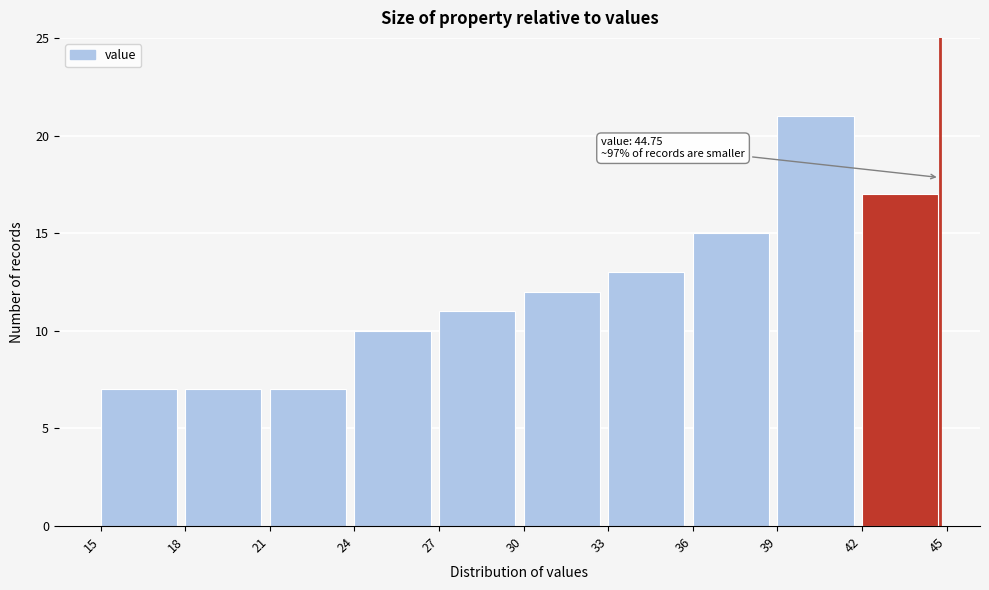

Over which range of the x-axis is the bar tallest?

39 to 42